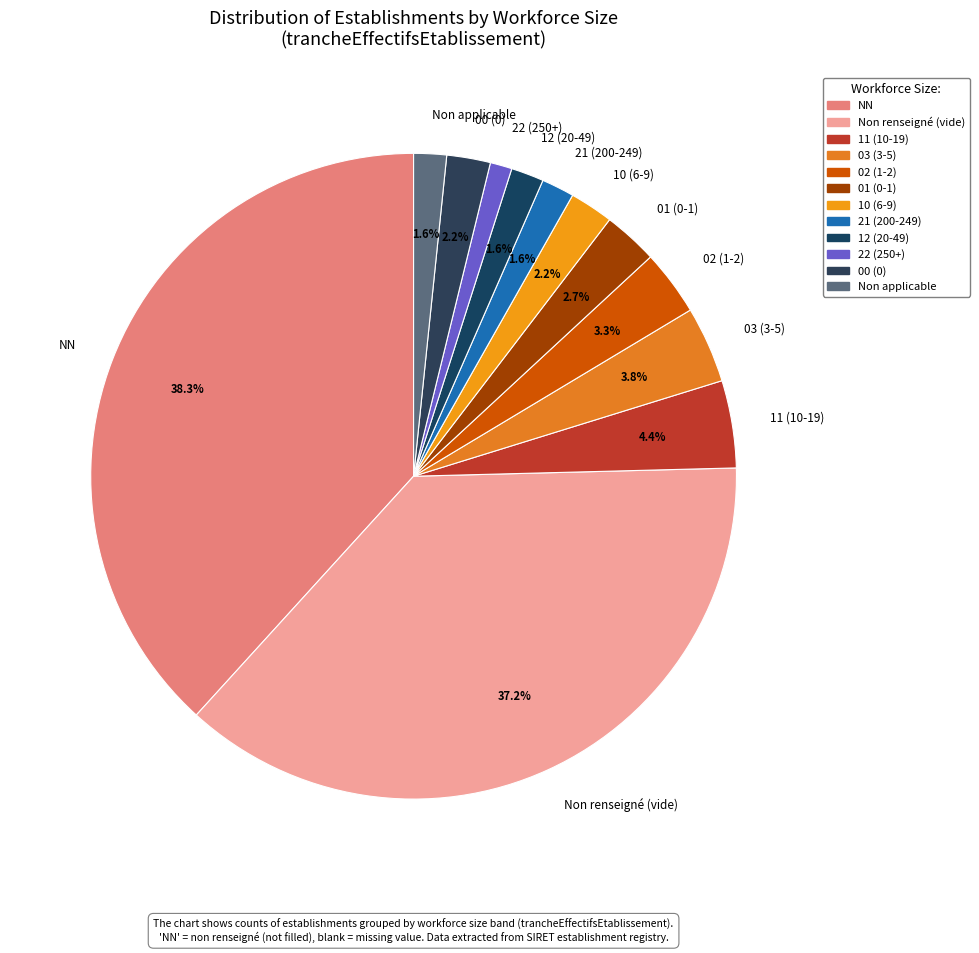

Which slice is the largest?

NN